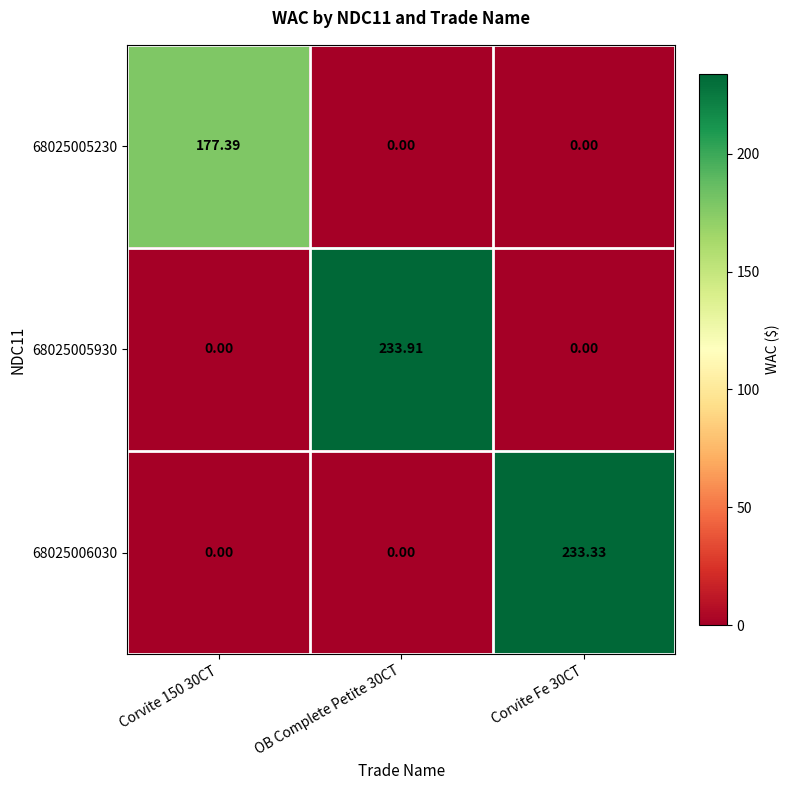

Which series has the largest total across all categories?

68025005930